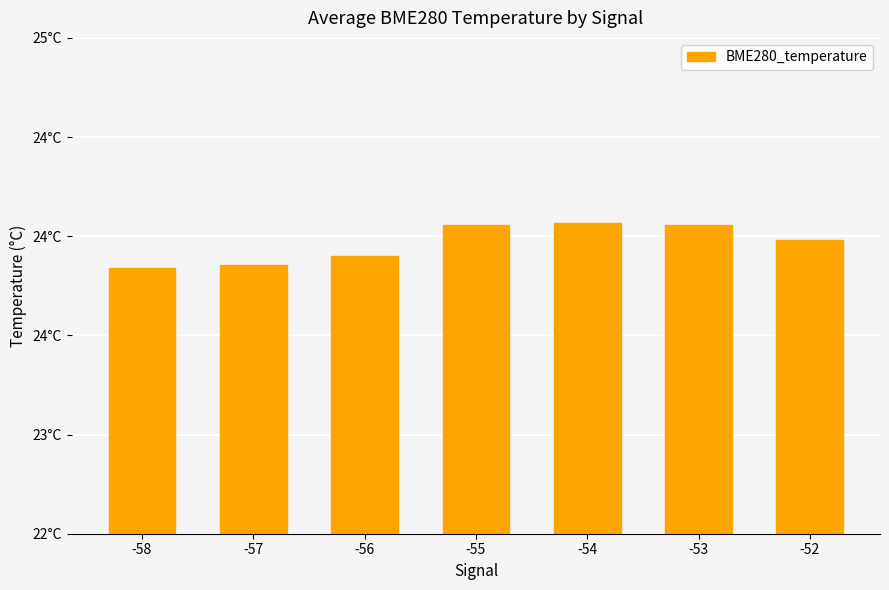

True or false: the data shows 23.9 at -57.

True